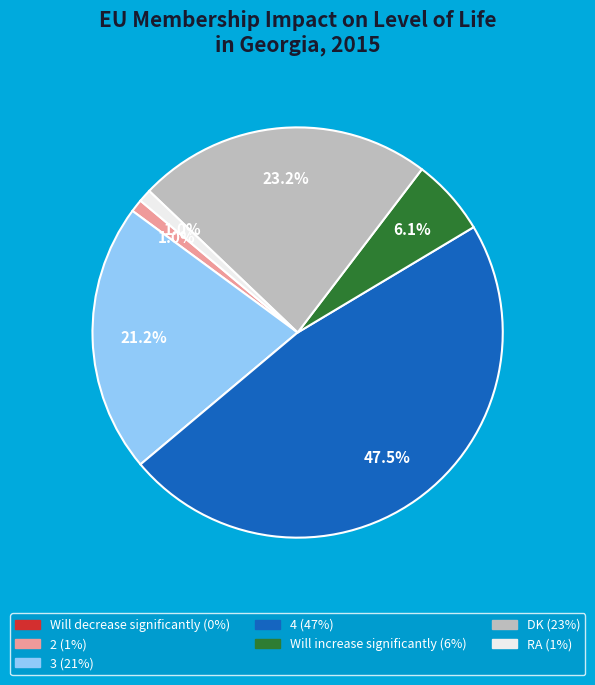

Approximately how many times larger is the value at 4 compared to DK?

2.0